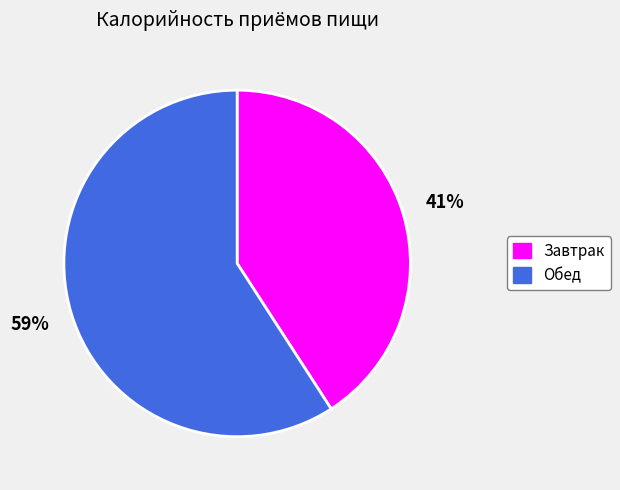

The Обед slice represents 59% of the pie. True or false?

True